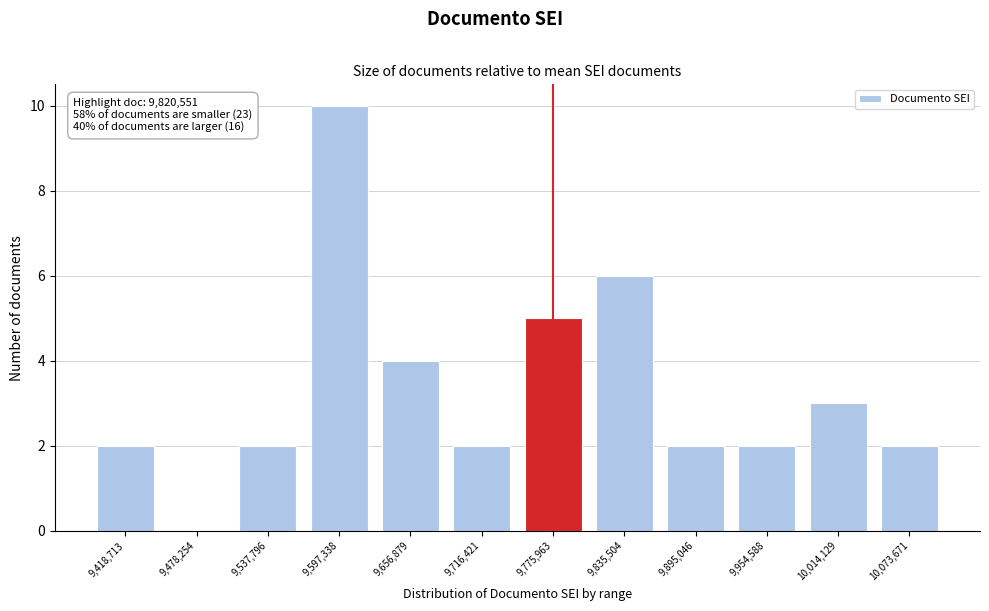

Reading left to right, what are all the values shown in this chart?

9,418,713=2	9,478,254=0	9,537,796=2	9,597,338=10	9,656,879=4	9,716,421=2	9,775,963=5	9,835,504=6	9,895,046=2	9,954,588=2	10,014,129=3	10,073,671=2